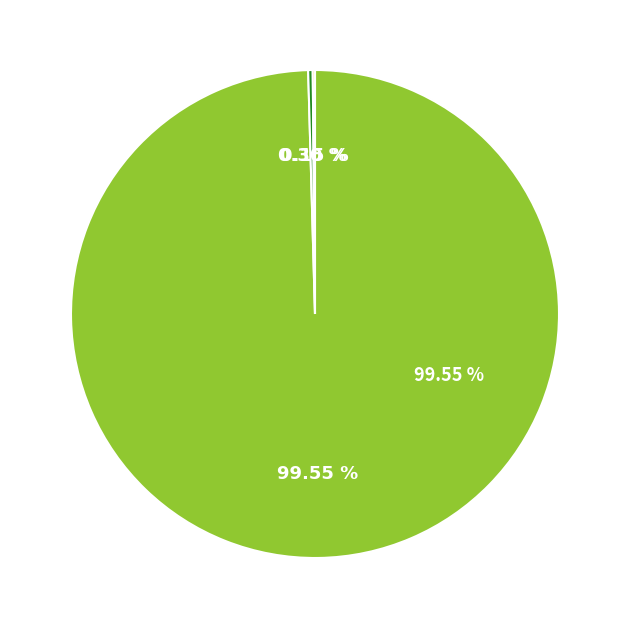

Do Yahoo! and Yandex together represent more than half of the pie?

No